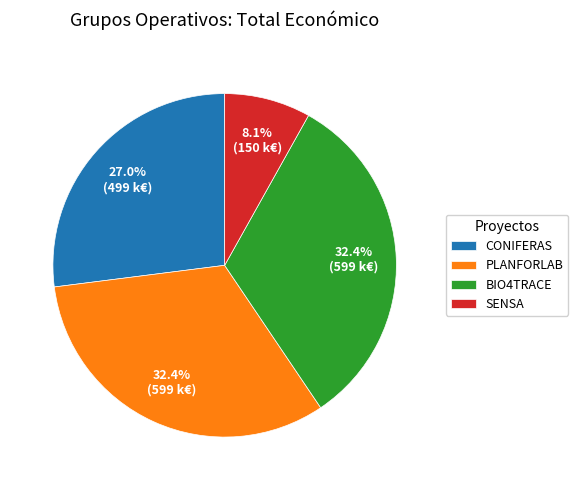

Between CONIFERAS and PLANFORLAB, which is larger?

PLANFORLAB